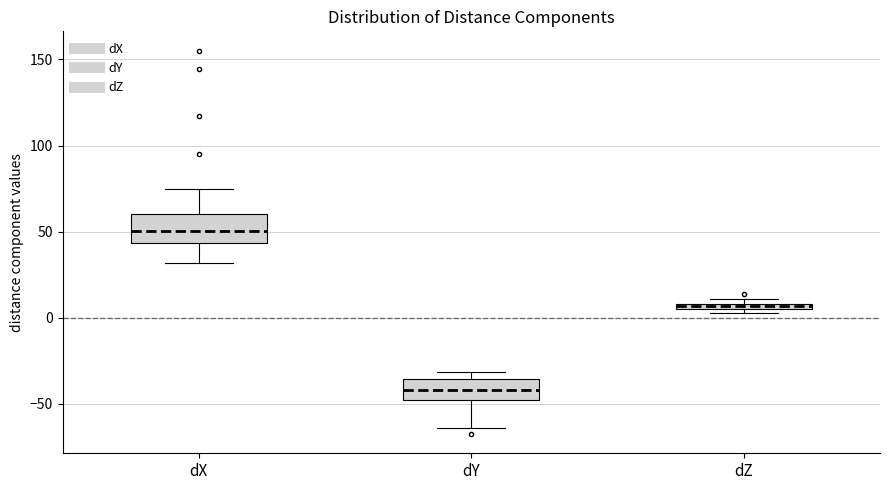

Which box's median line is the lowest?

dY